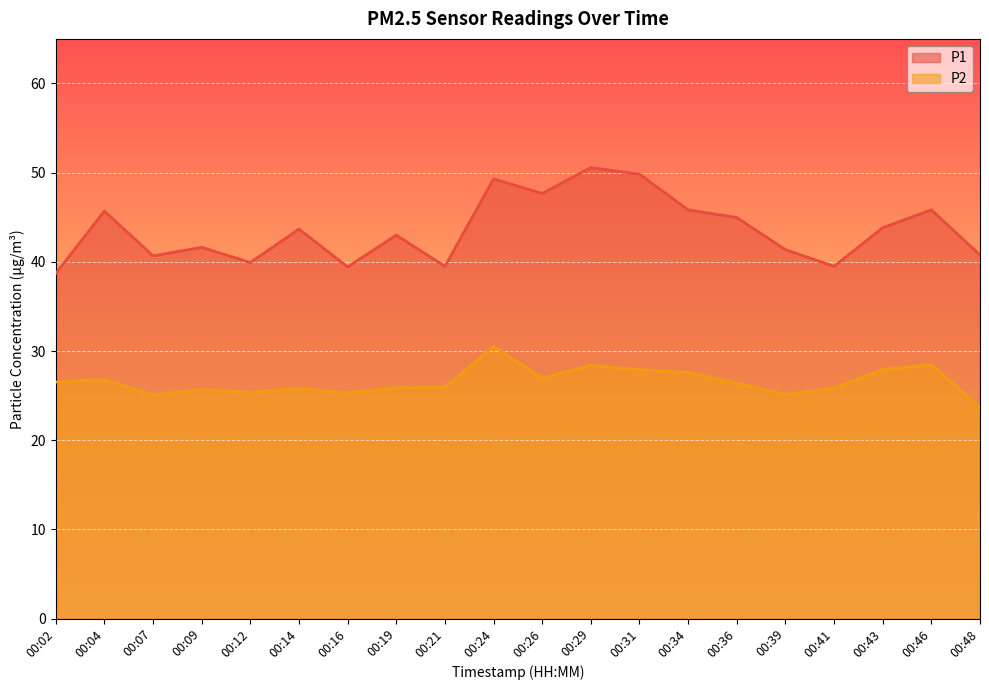

List the series in order of their overall mean, lowest first.

P2, P1